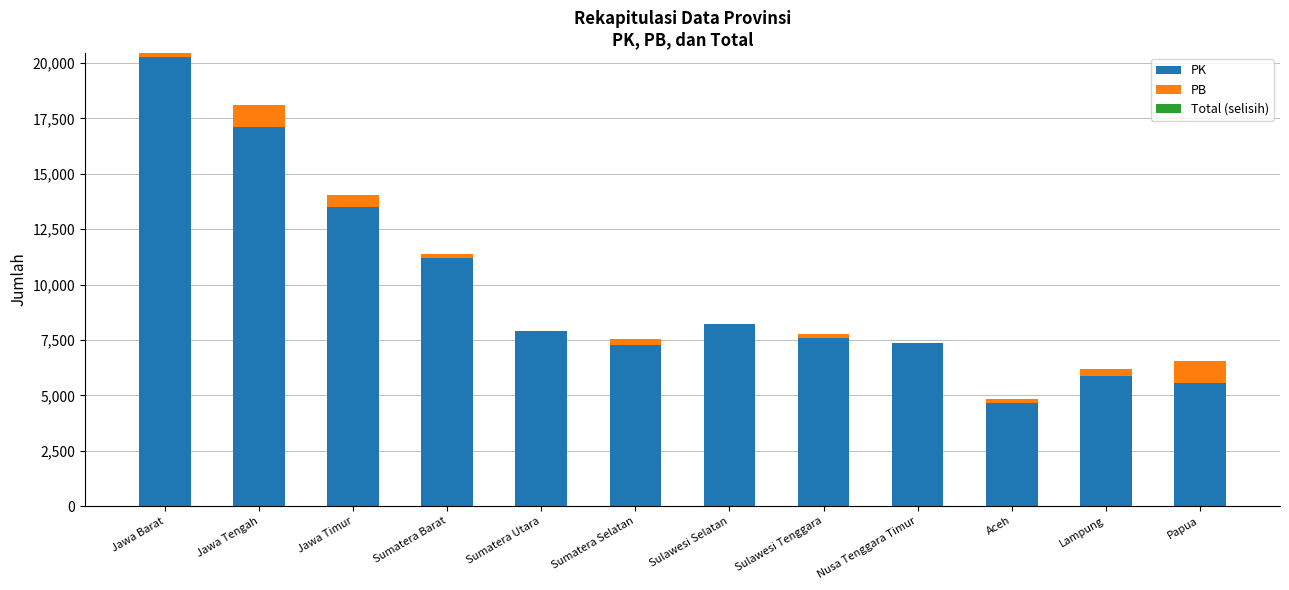

True or false: PK has a value of 7585 at Sulawesi Tenggara.

True